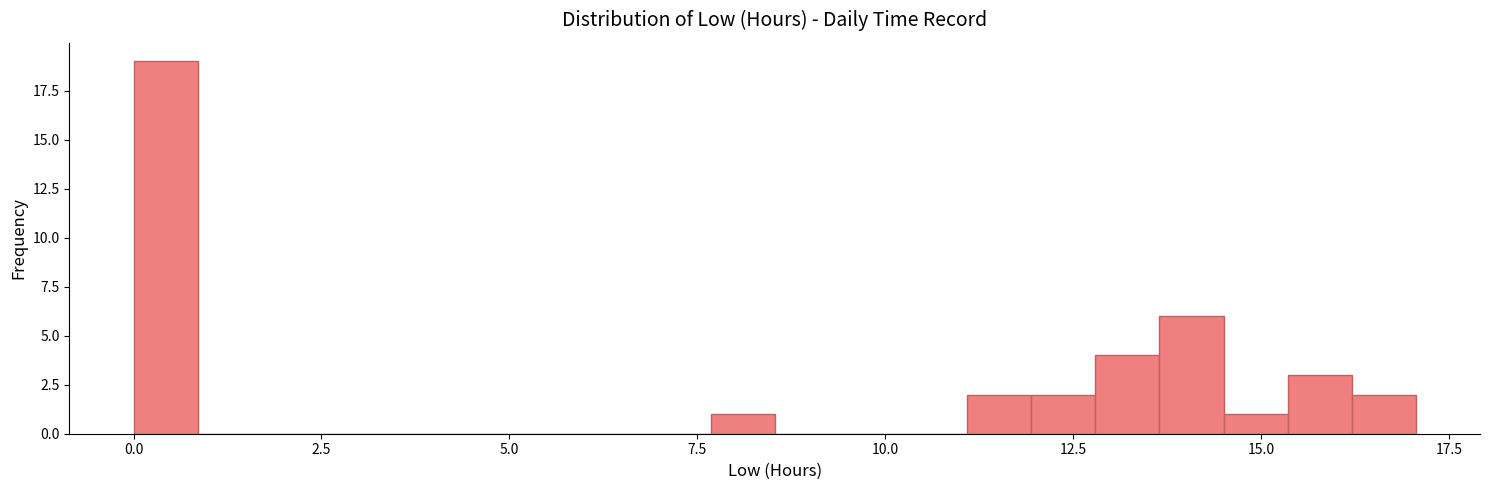

Read against the x-axis, roughly where is the centre of the tallest bar?

0.5